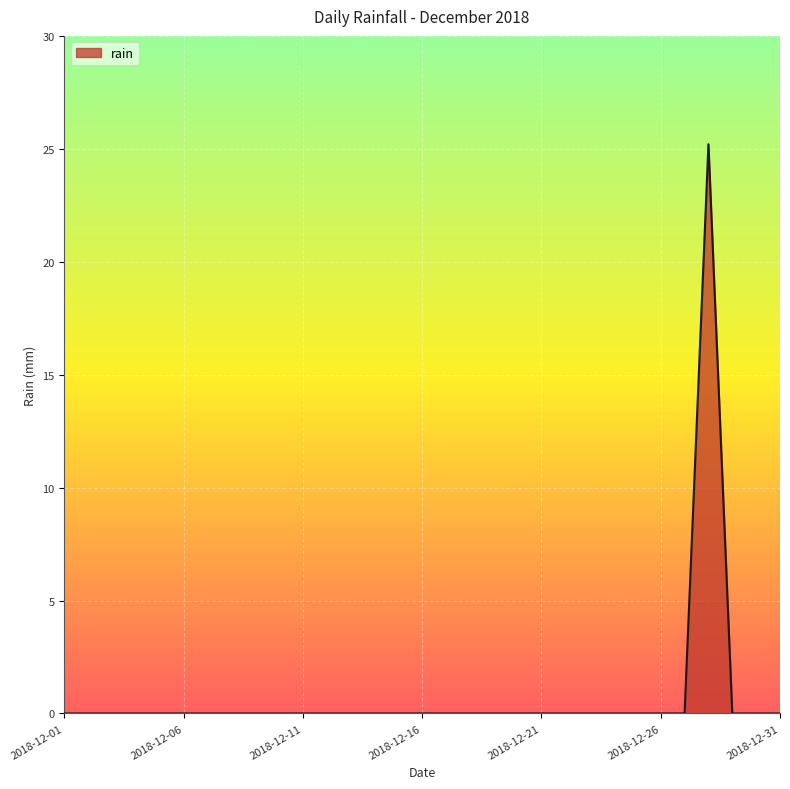

What is the difference between the maximum and minimum values?

25.2